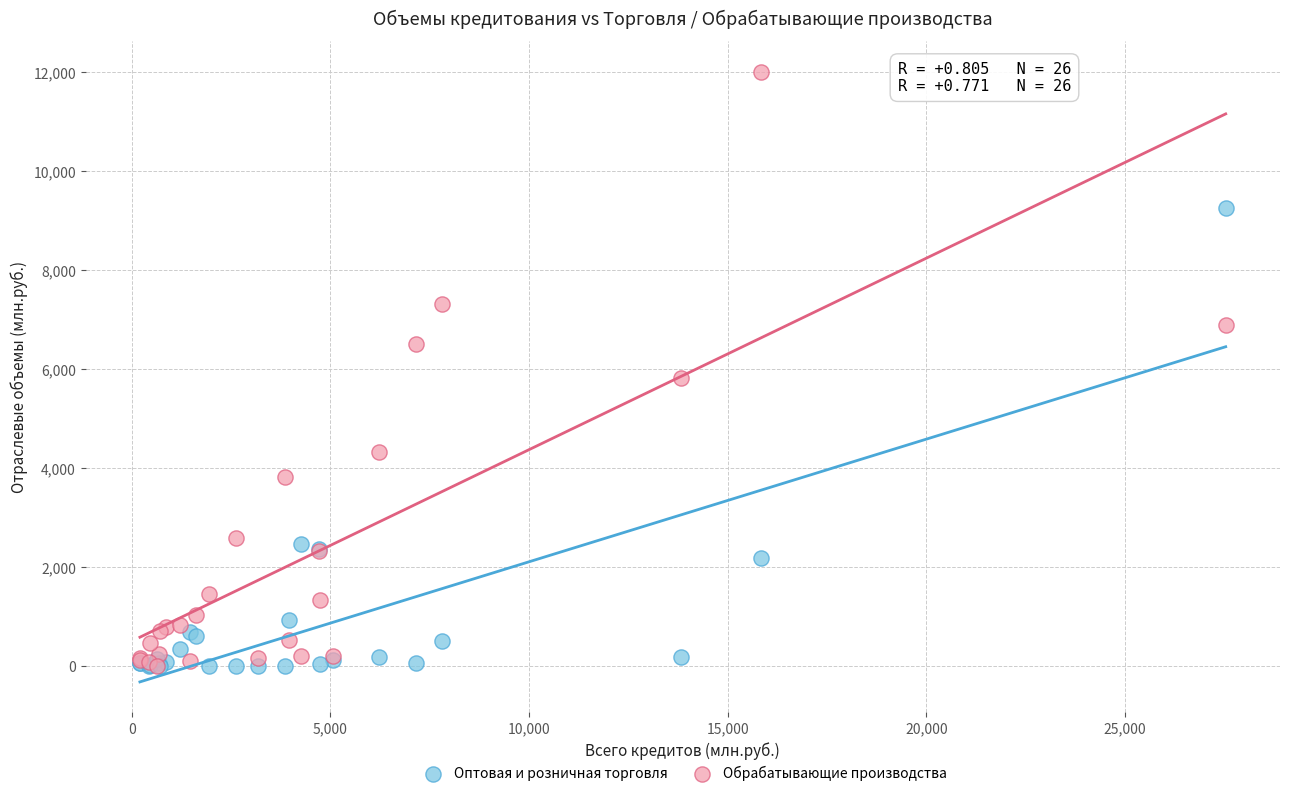

What are all the series names shown in the legend?

Оптовая и розничная торговля, Обрабатывающие производства